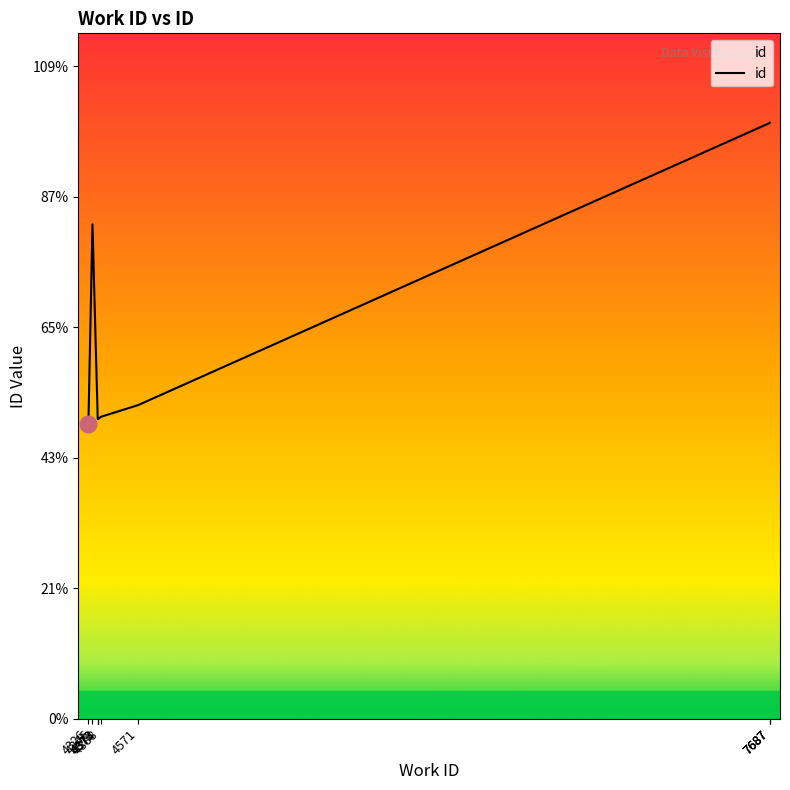

List the labels in order of value, largest first.

7687, 7687, 7687, 4346, 4571, 4388, 4374, 4373, 4372, 4326